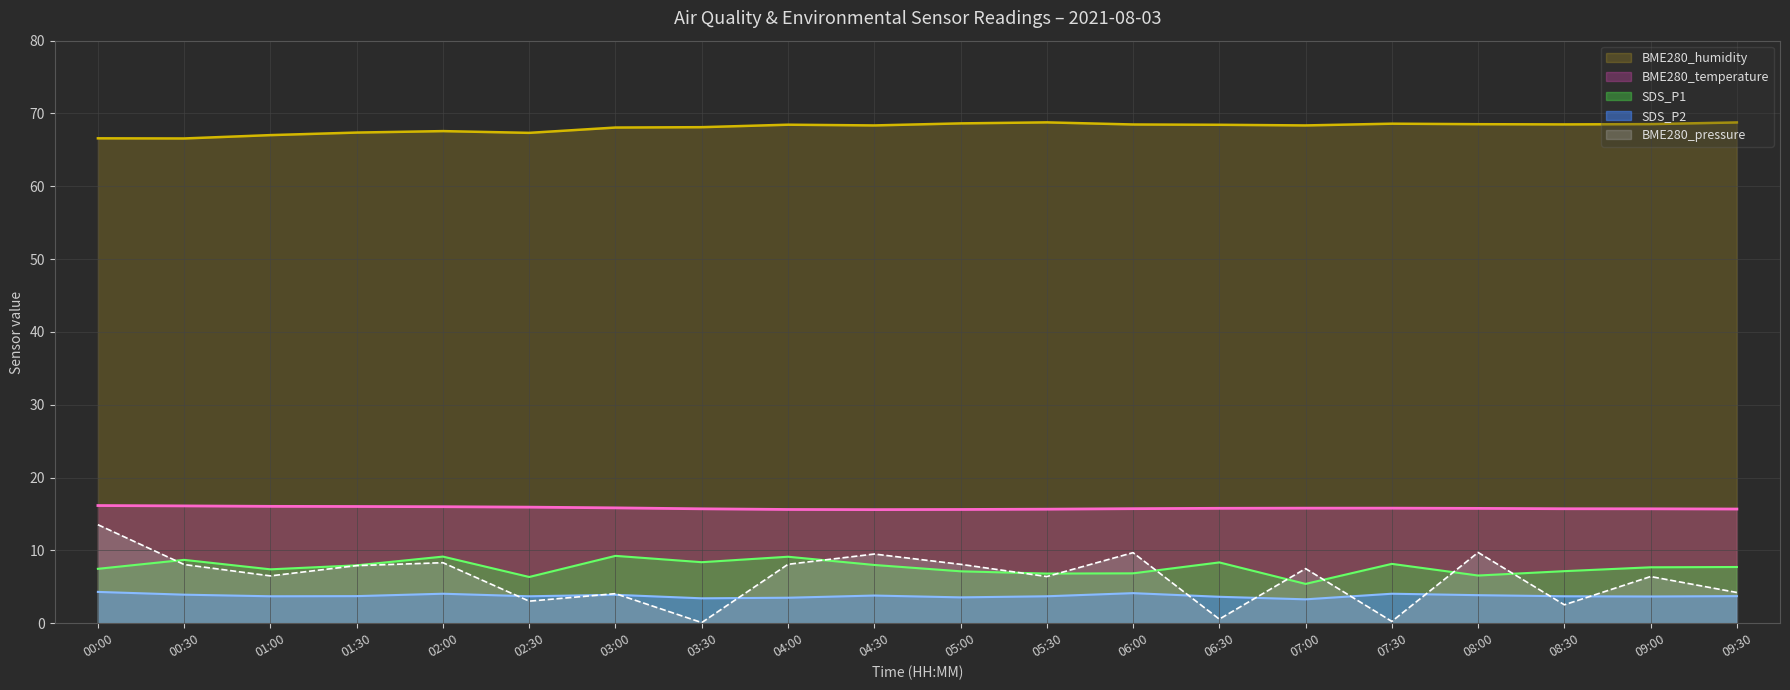

What is the sum of all BME280_humidity values?

1361.2